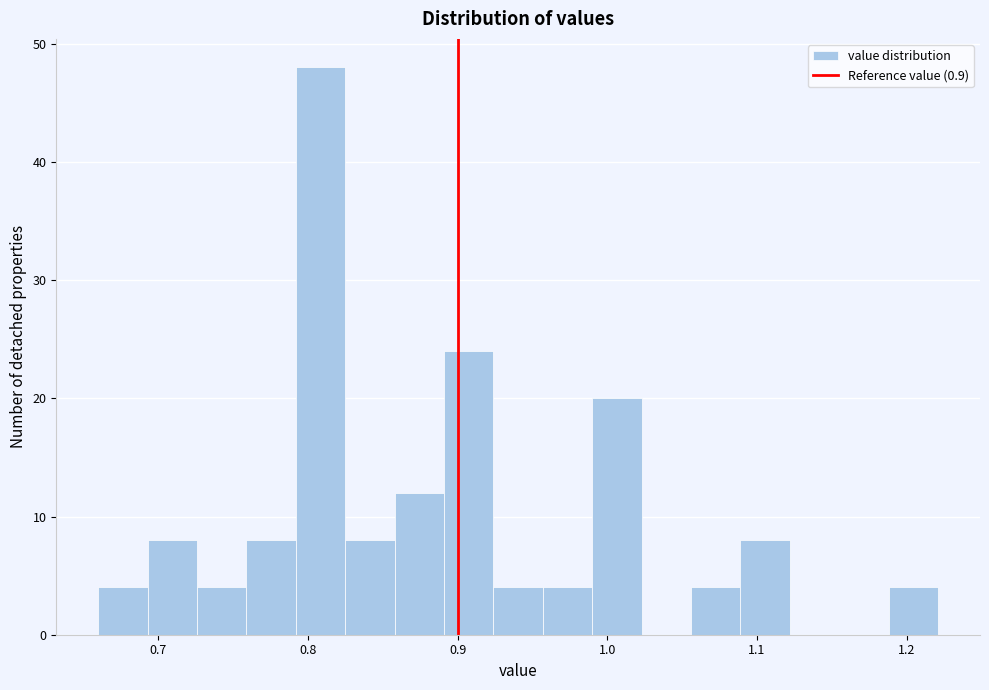

Read against the x-axis, roughly where is the centre of the tallest bar?

0.81